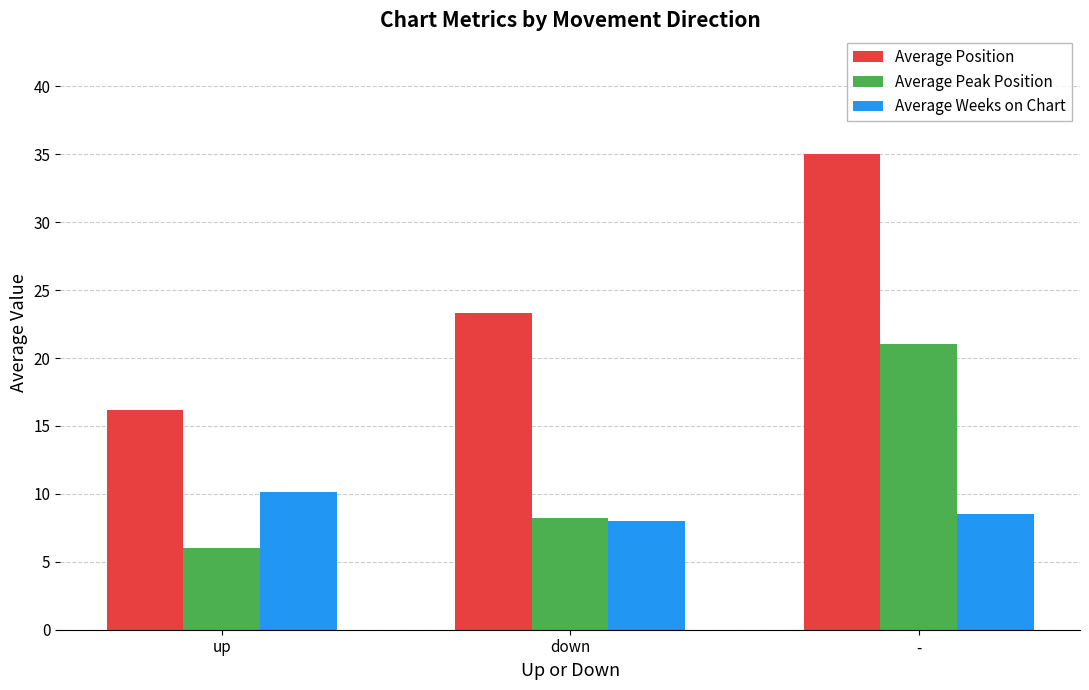

Is it true that Average Position equals 14.4 at -?

False